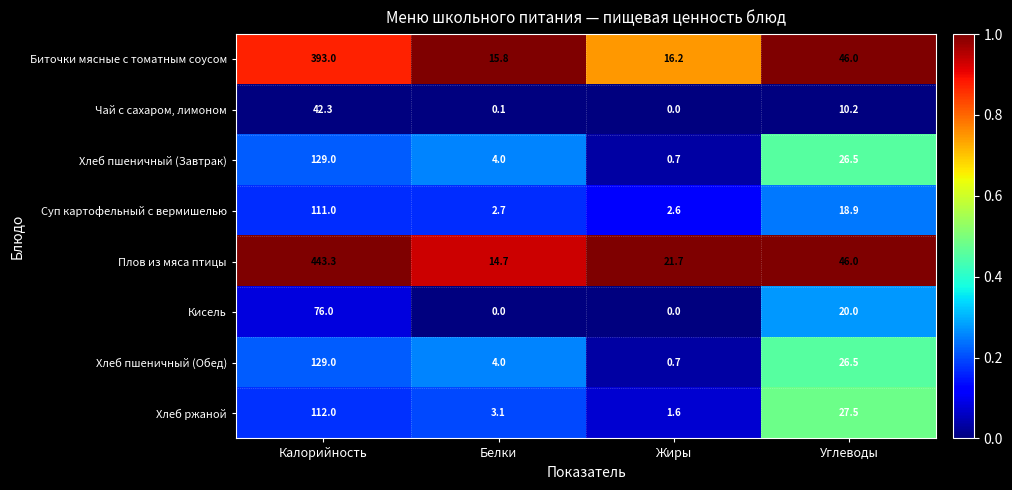

At which category does the chart reach its peak across all series?

Калорийность